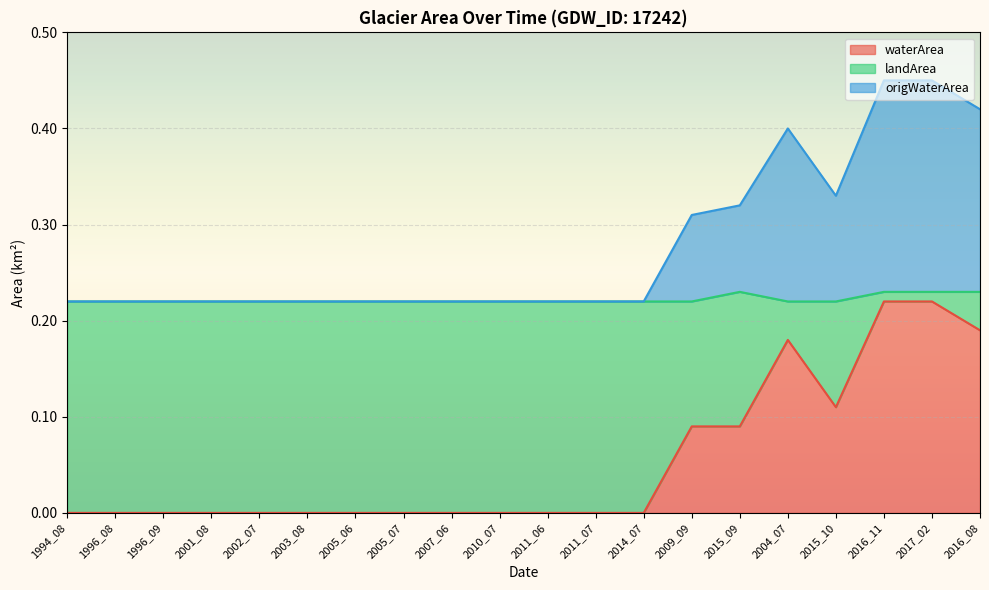

The value of landArea at 2005_06 is 0.1. True or false?

False